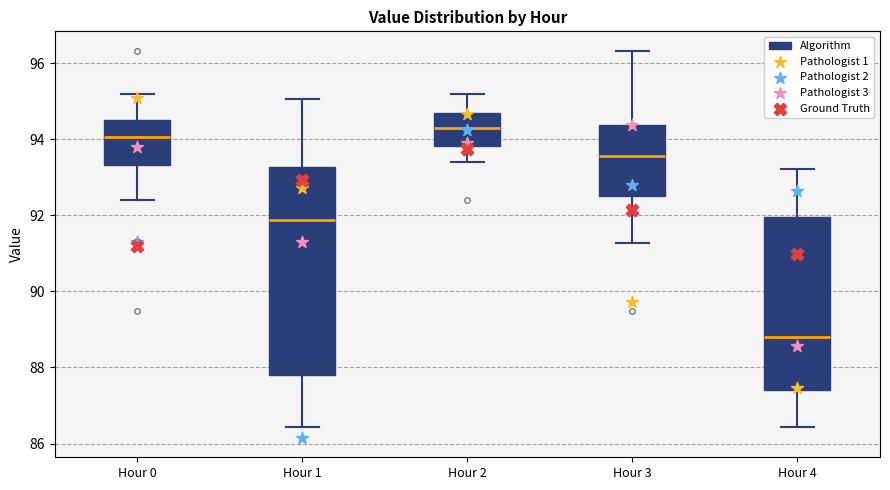

Reading left to right, read every box against the y-axis: the position of its median line, the range the box covers, and the ends of its whiskers. The values are not printed on the chart, so give them approximately, as read against the axis.

Hour 0: median 94.0, box 93.4 to 94.6, whiskers 92.4 to 95.2
Hour 1: median 91.8, box 87.8 to 93.2, whiskers 86.4 to 95.0
Hour 2: median 94.2, box 93.8 to 94.8, whiskers 93.4 to 95.2
Hour 3: median 93.6, box 92.6 to 94.4, whiskers 91.2 to 96.4
Hour 4: median 88.8, box 87.4 to 92.0, whiskers 86.4 to 93.2